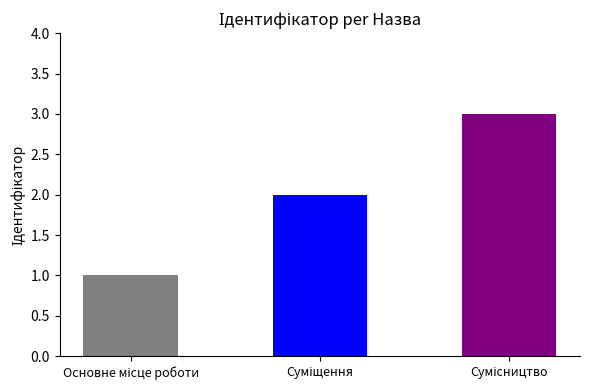

What is the maximum value shown in the chart?

3